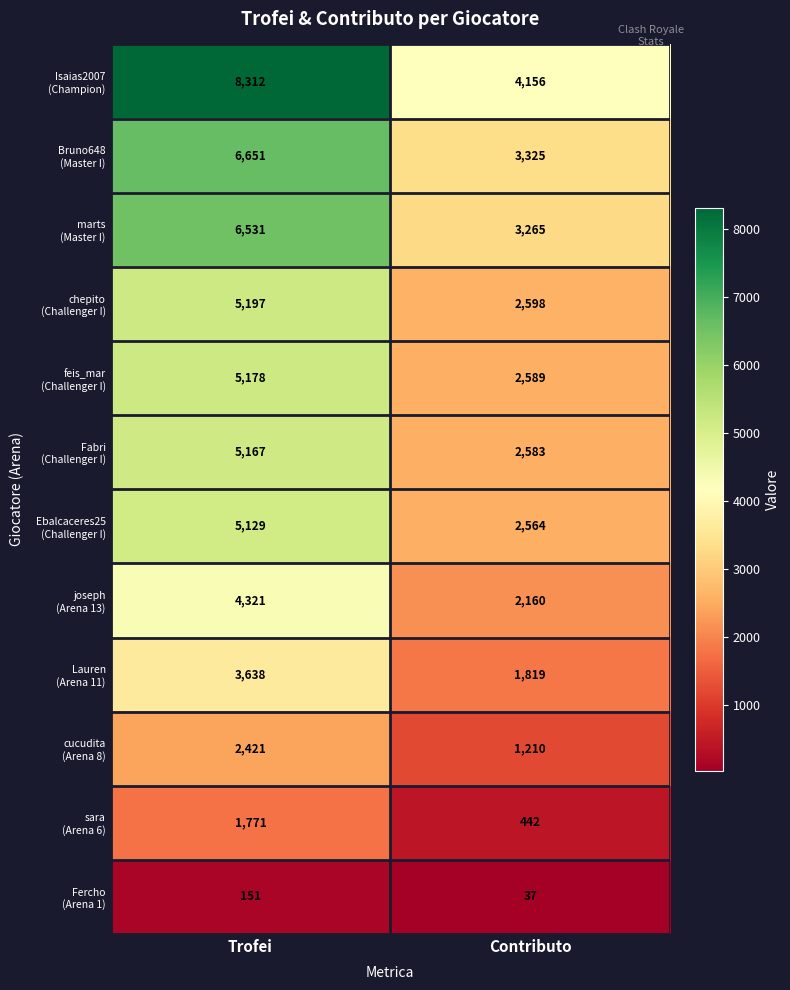

What is the spread (max minus min) of values at Contributo?

4119